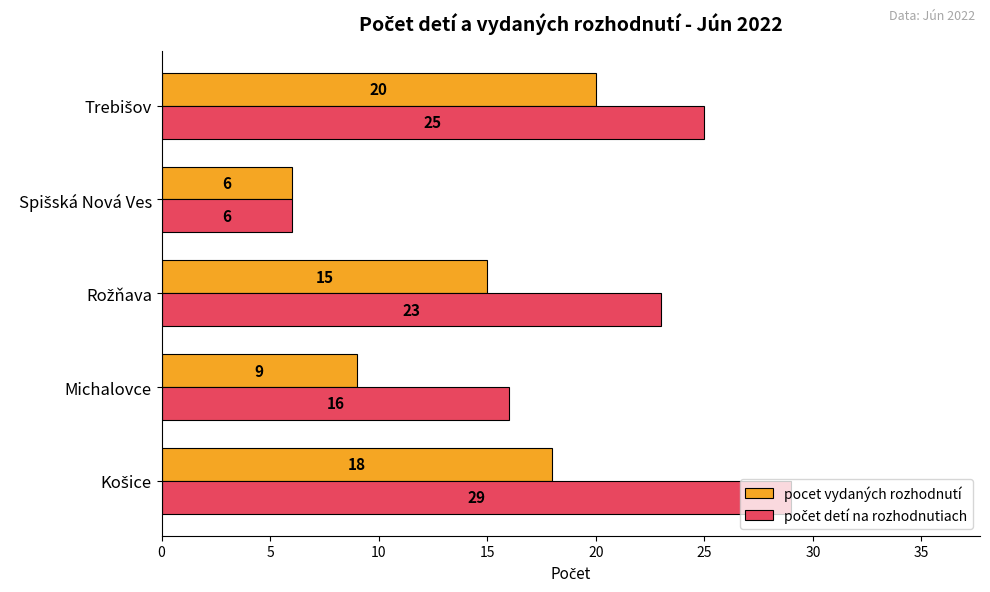

What is the sum of all pocet vydaných rozhodnutí values?

68